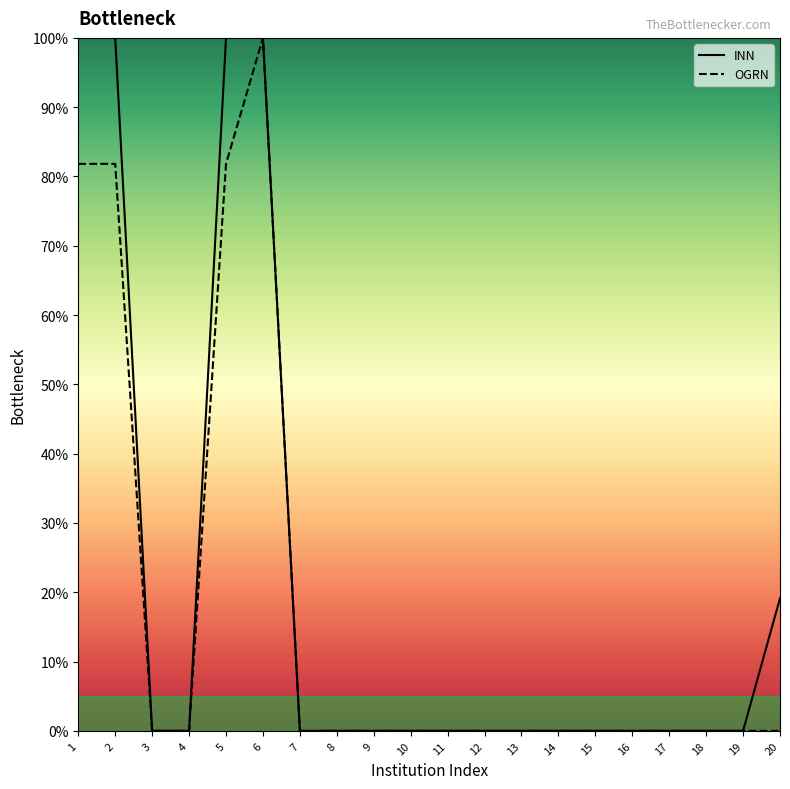

True or false: INN has a value of 11.3 at 20.

False